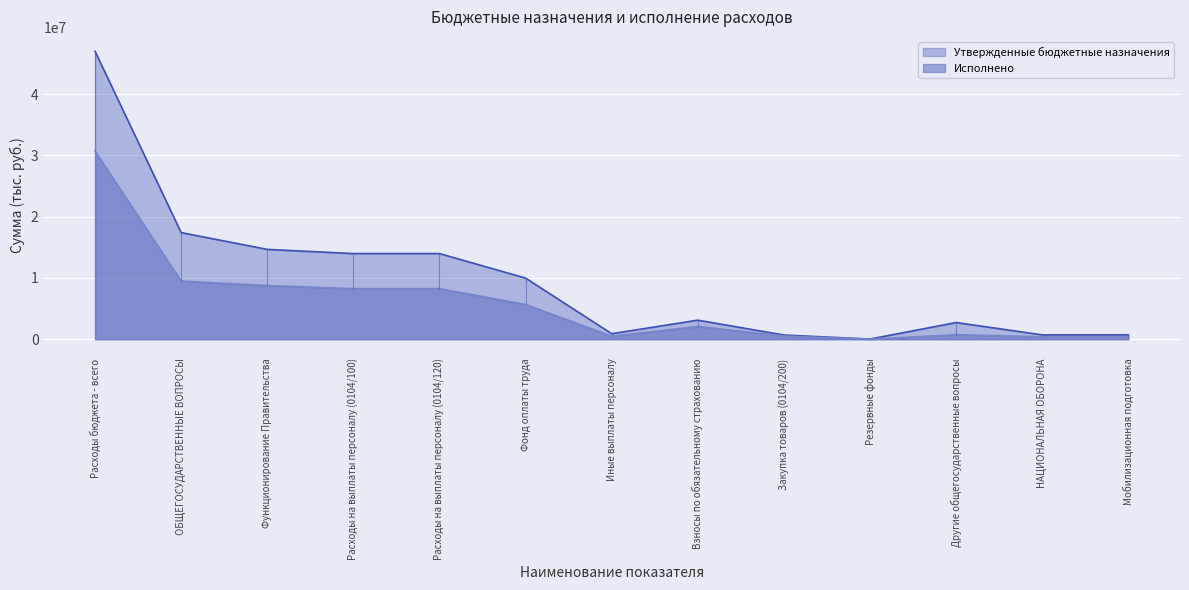

Reading right to left, extract all data points from this chart.

Утвержденные бюджетные назначения: Мобилизационная подготовка=705200.0	НАЦИОНАЛЬНАЯ ОБОРОНА=705200.0	Другие общегосударственные вопросы=2719000.0	Резервные фонды=22000.0	Закупка товаров (0104/200)=678200.0	Взносы по обязательному страхованию=3107505.0	Иные выплаты персоналу=894900.0	Фонд оплаты труда=9977595.0	Расходы на выплаты персоналу (0104/120)=13980000.0	Расходы на выплаты персоналу (0104/100)=13980000.0	Функционирование Правительства=14663700.0	ОБЩЕГОСУДАРСТВЕННЫЕ ВОПРОСЫ=17404700.0	Расходы бюджета - всего=47009402.3
Исполнено: Мобилизационная подготовка=386038.2	НАЦИОНАЛЬНАЯ ОБОРОНА=386038.2	Другие общегосударственные вопросы=735598.2	Резервные фонды=0.0	Закупка товаров (0104/200)=510937.2	Взносы по обязательному страхованию=2087039.8	Иные выплаты персоналу=480470.7	Фонд оплаты труда=5679682.5	Расходы на выплаты персоналу (0104/120)=8247193.1	Расходы на выплаты персоналу (0104/100)=8247193.1	Функционирование Правительства=8761760.2	ОБЩЕГОСУДАРСТВЕННЫЕ ВОПРОСЫ=9497358.5	Расходы бюджета - всего=30718546.6